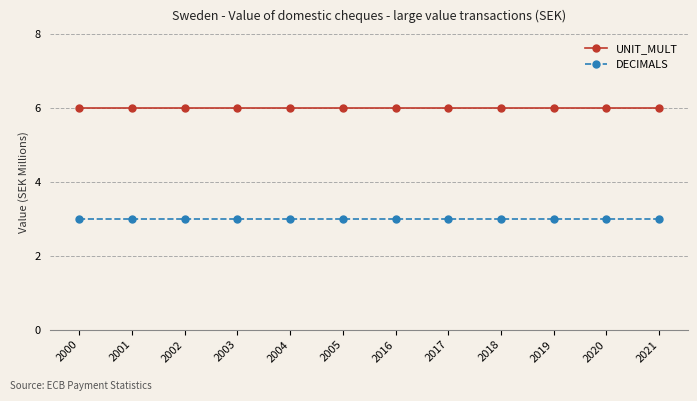

The DECIMALS series shows 1 at 2000. True or false?

False